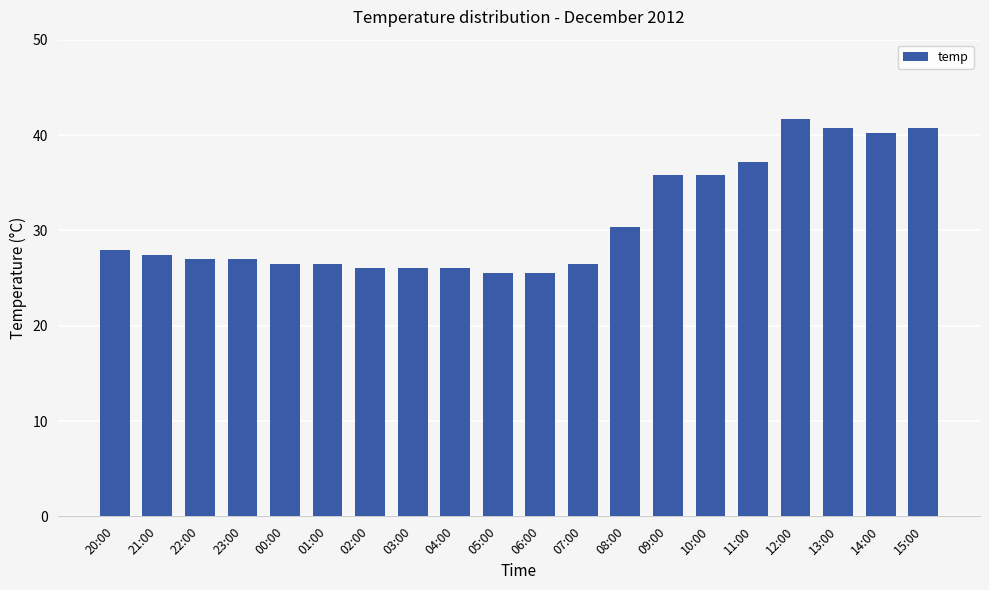

What is the sum of the values at 06:00 and 14:00?

65.7